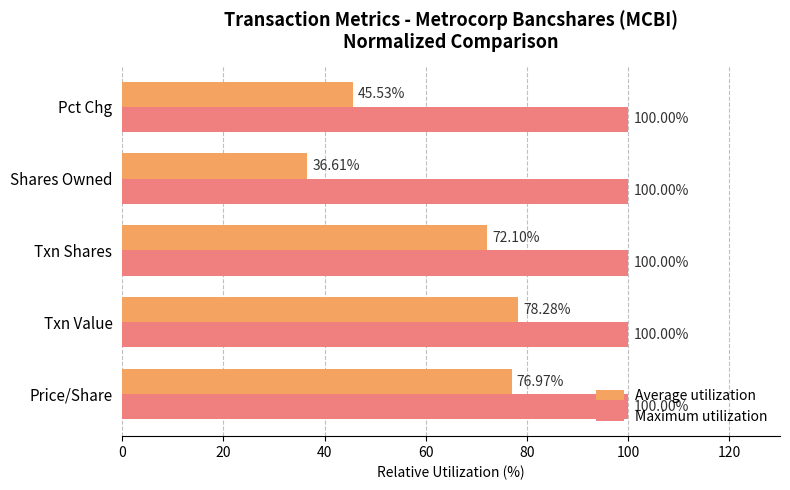

Count the number of categories in the chart.

5